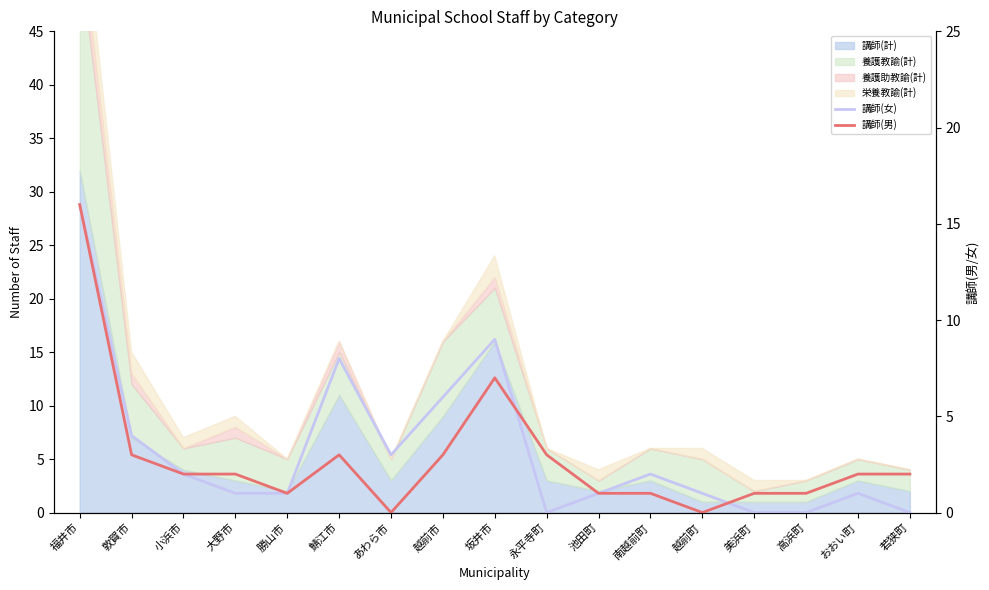

What position from the left is 小浜市?

3